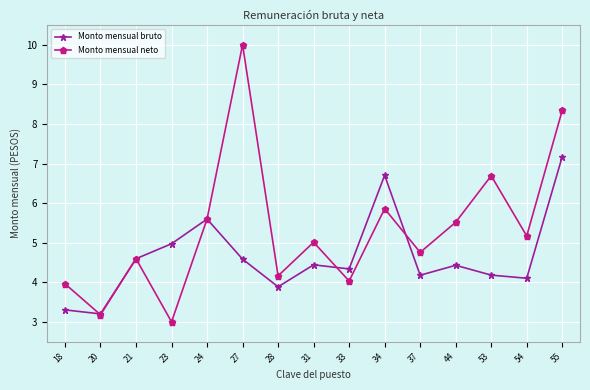

List the series in order of their overall mean, lowest first.

Monto mensual bruto, Monto mensual neto